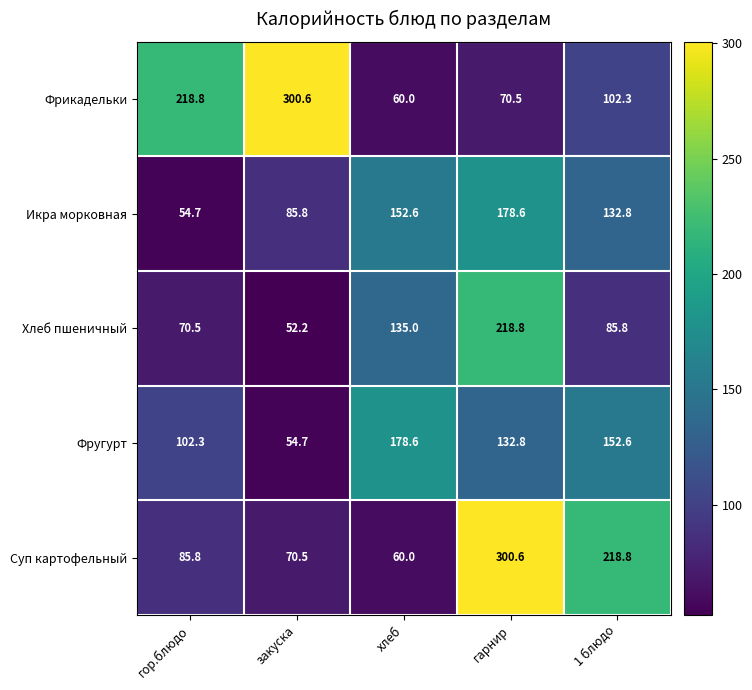

What is the maximum value shown in the chart?

300.6